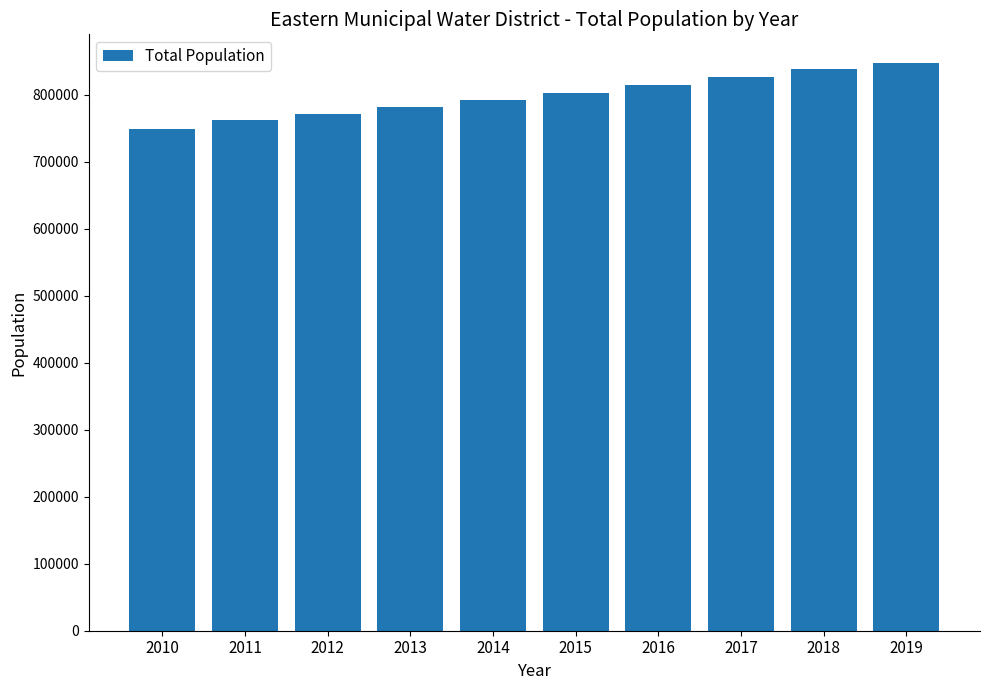

Is it true that the value at 2017 is 826521.1?

True